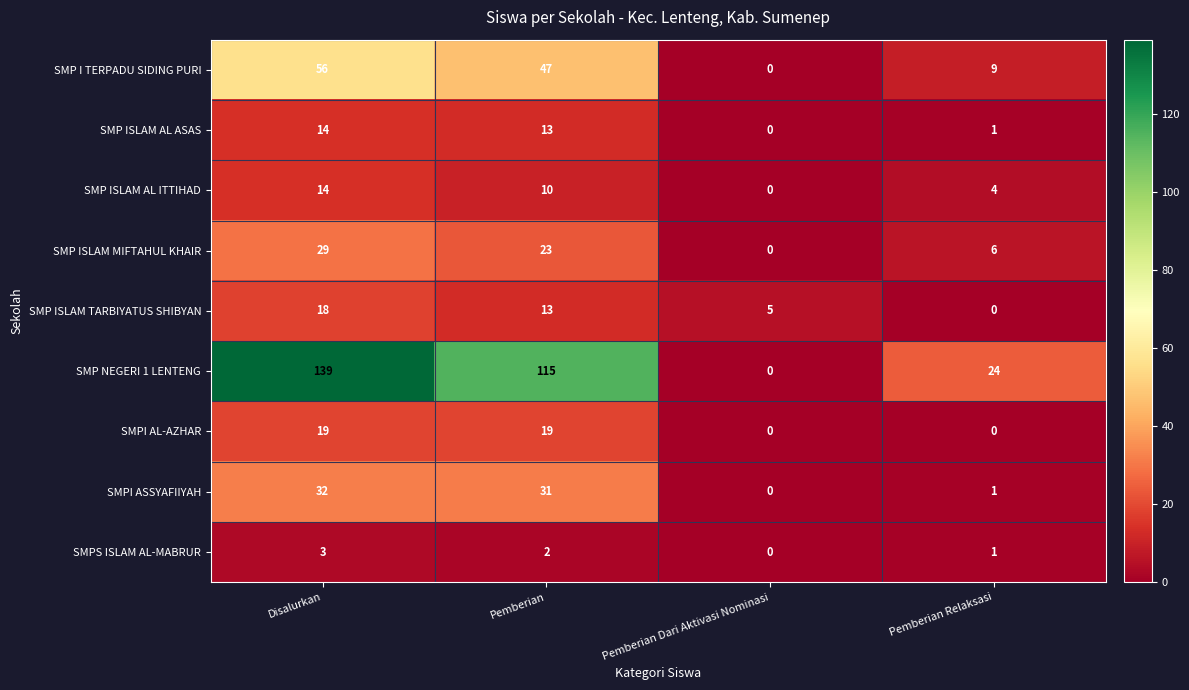

Which series has the widest spread of values?

SMP NEGERI 1 LENTENG